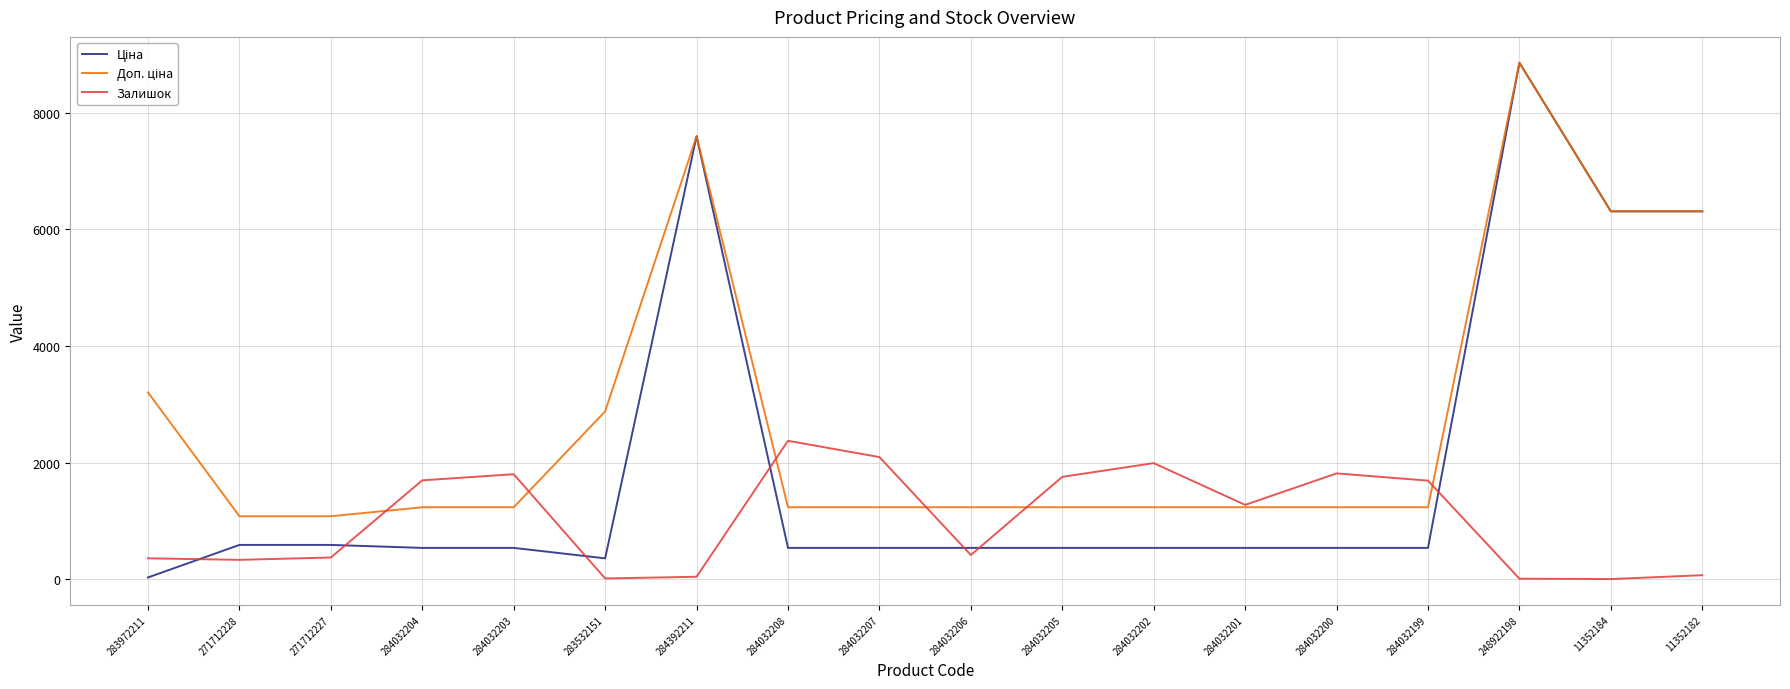

What is the spread (max minus min) of values at 284032207?

1557.0